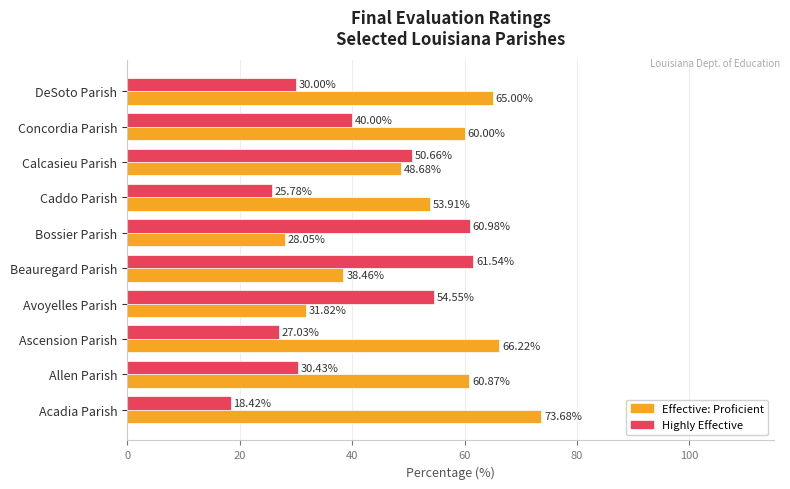

What is the total value across all series at Calcasieu Parish?

99.3